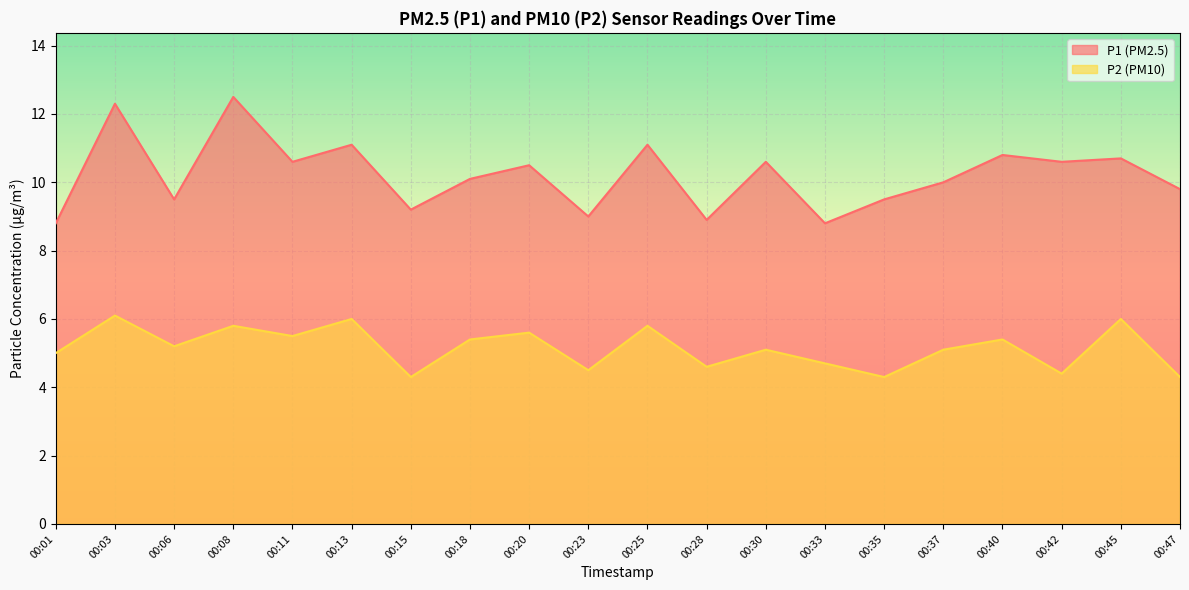

At how many categories does at least one series exceed 9?

16